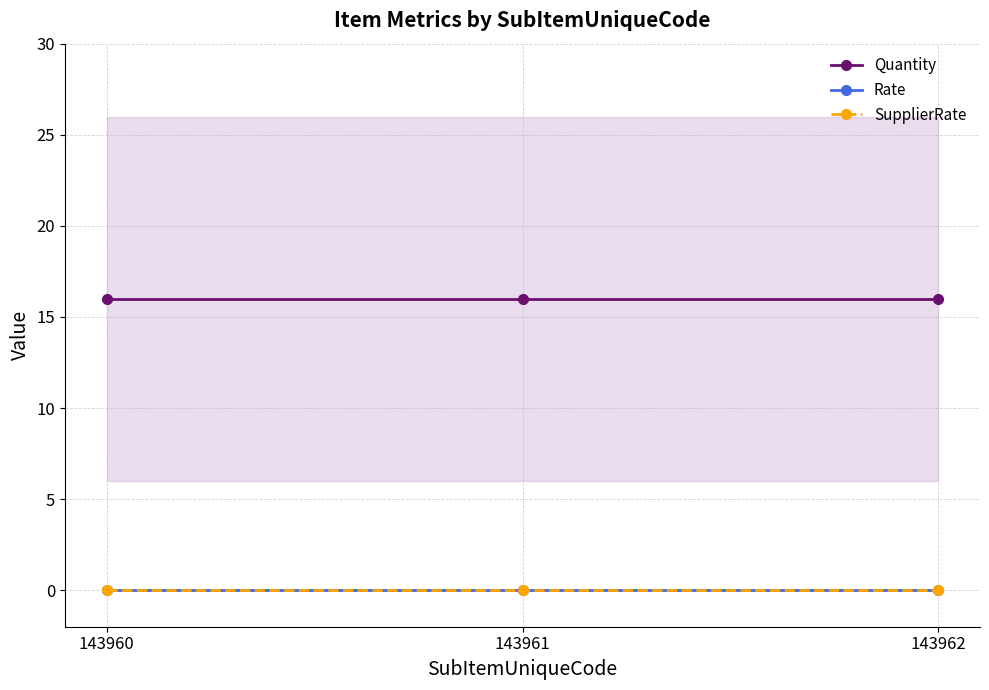

Reading left to right, what are all the values shown in this chart?

Quantity: 143960=16	143961=16	143962=16
Rate: 143960=0	143961=0	143962=0
SupplierRate: 143960=0	143961=0	143962=0